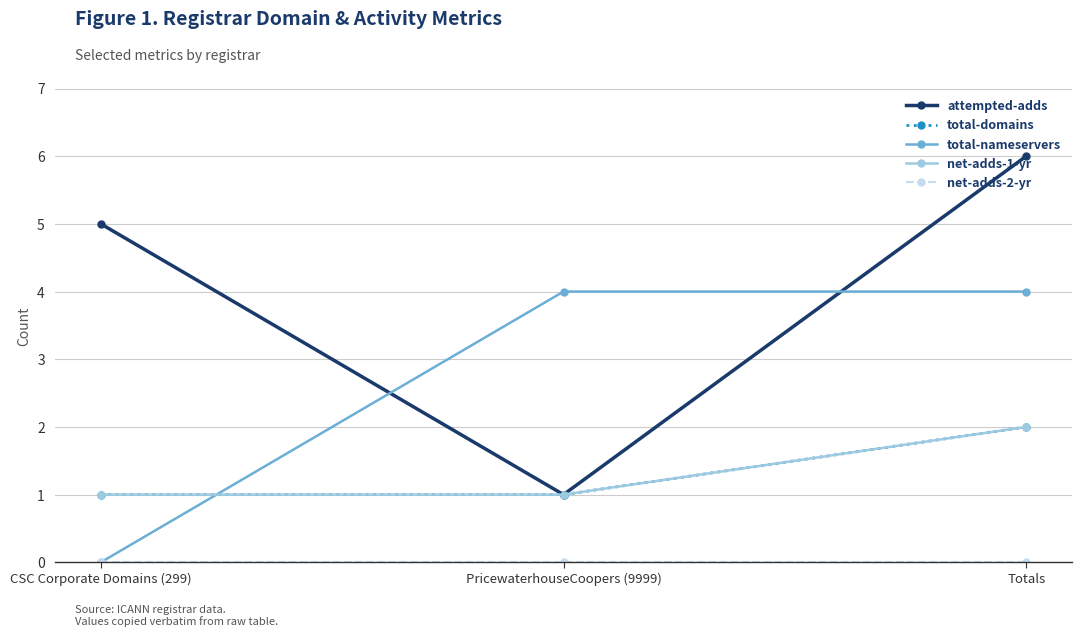

What is the spread (max minus min) of values at PricewaterhouseCoopers (9999)?

4